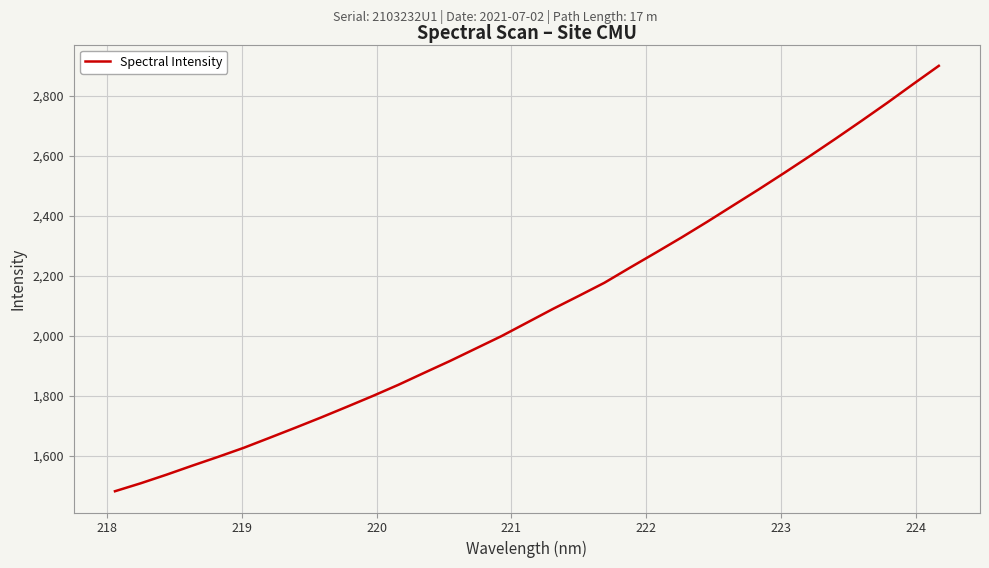

Does the chart display data point markers on the line(s)?

No